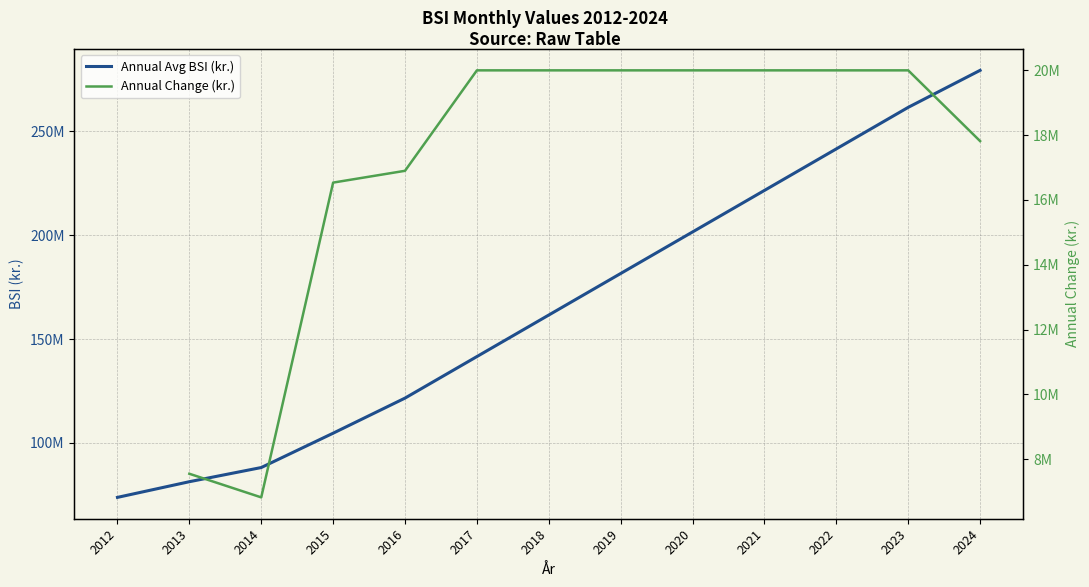

What is the difference between the second highest and second lowest values in the Annual Avg BSI (kr.) series?

180254841.1